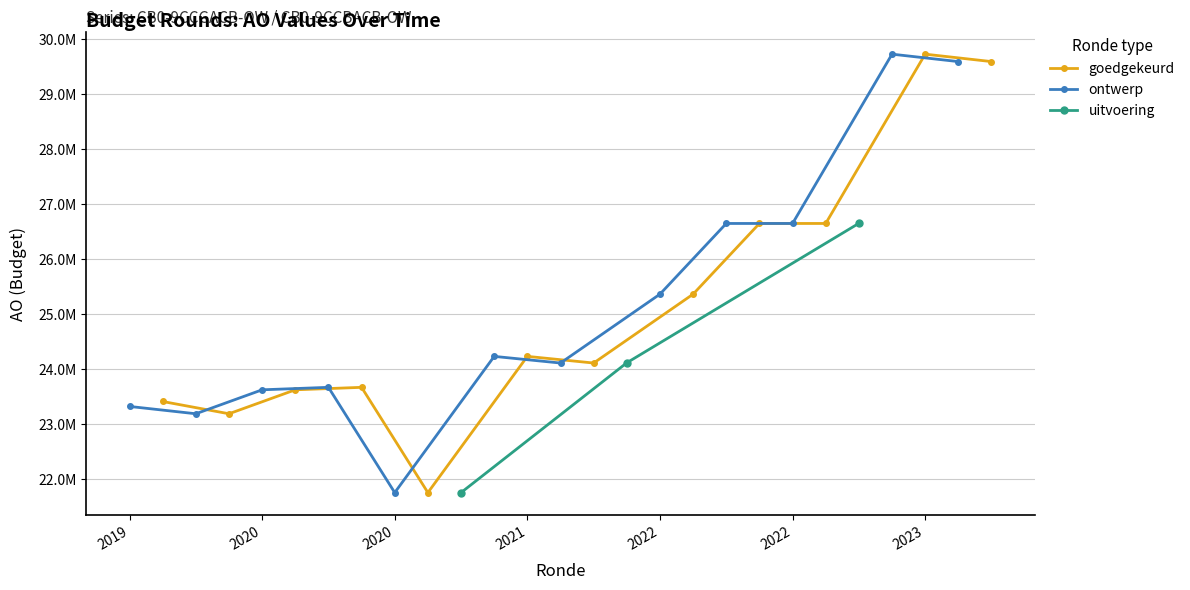

What is the label of the 14th point from the left?

2021 1ste aanpassing – ontwerp